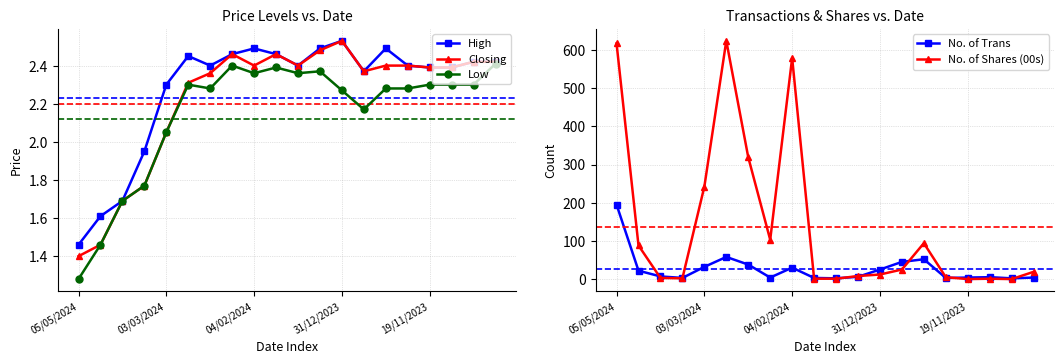

Does the chart have visible grid lines?

Yes